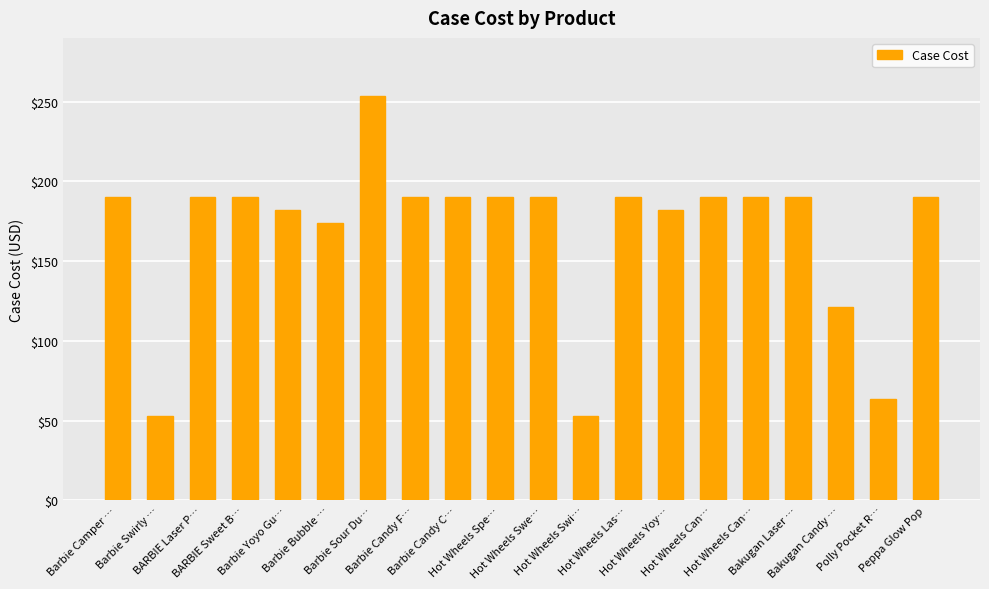

The chart shows a value of 166.9 at Barbie Sour Du…. True or false?

False